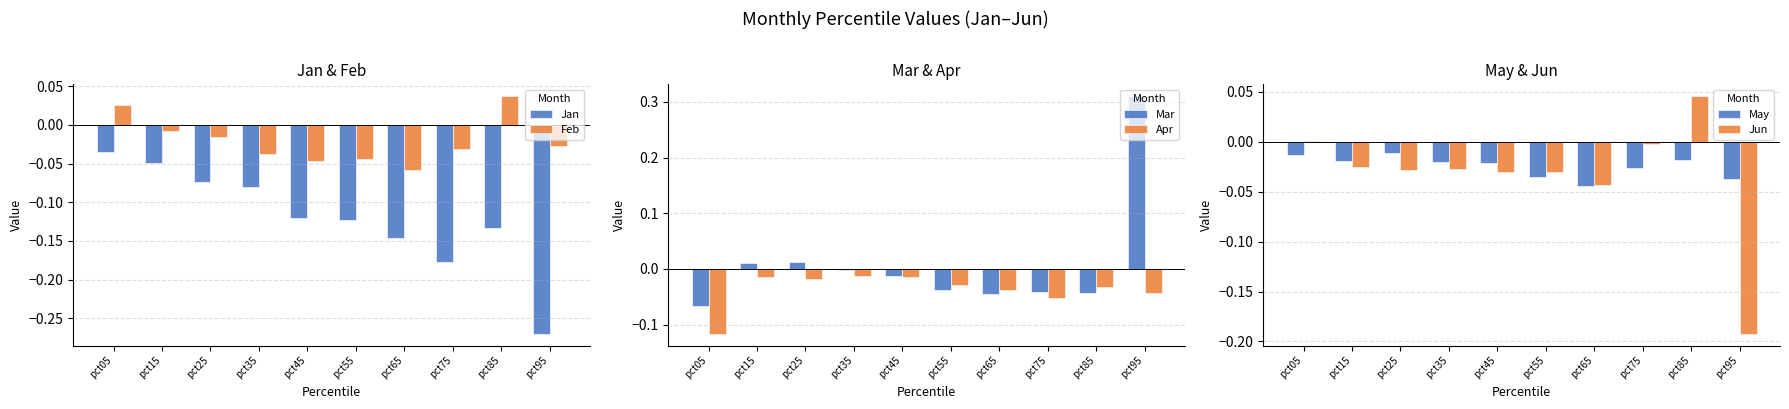

At which category is the sum across all series the highest?

pct15